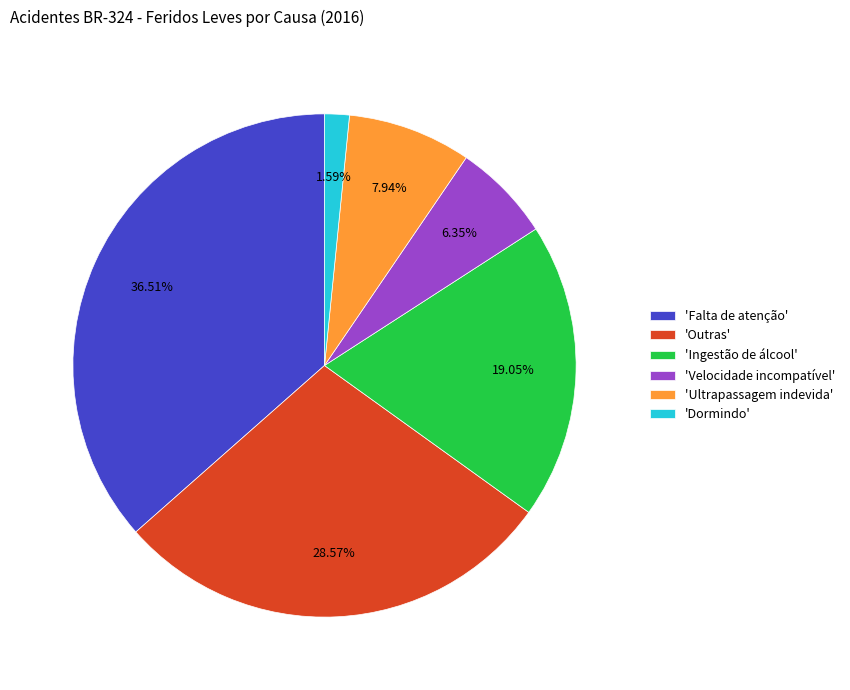

Do 'Falta de atenção' and 'Ingestão de álcool' together represent more than half of the pie?

Yes